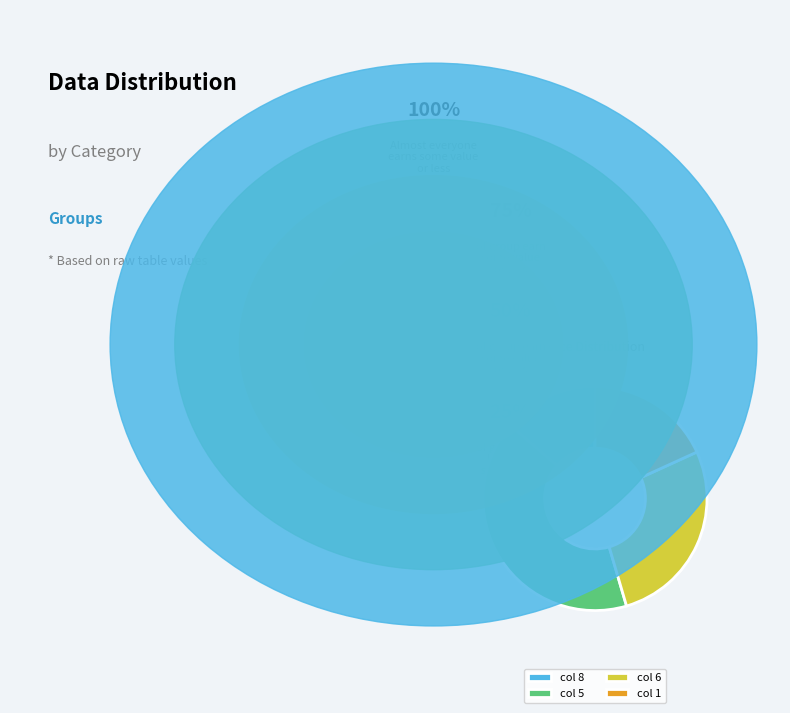

Is there any slice that represents more than half of the pie?

No